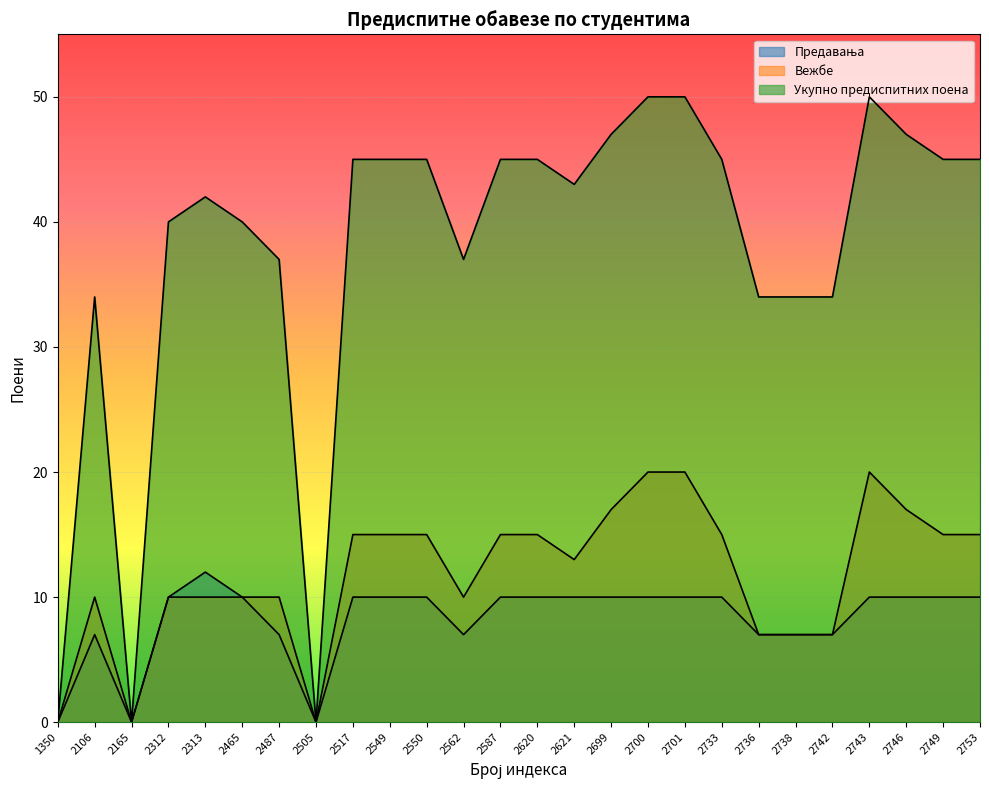

How many values in the Вежбе series exceed 15?

5